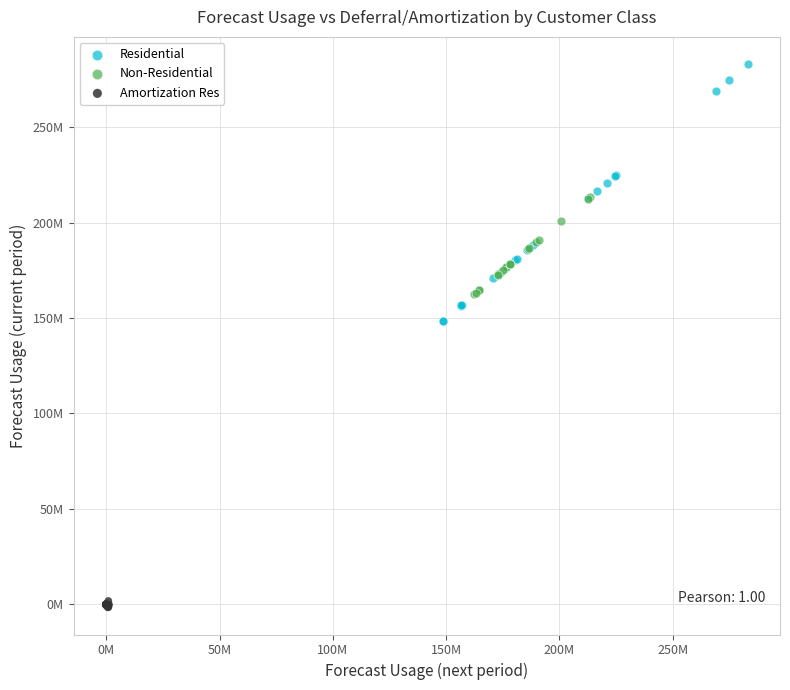

Which series reaches the maximum Y coordinate?

Residential